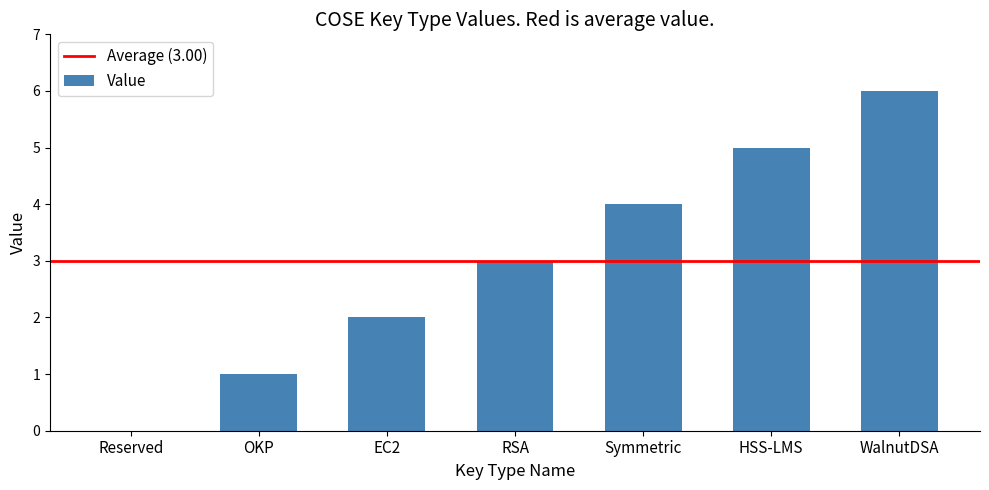

Read the value at HSS-LMS.

5